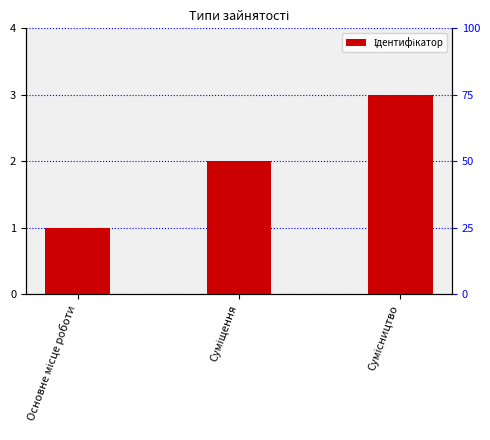

What is the maximum value shown in the chart?

3